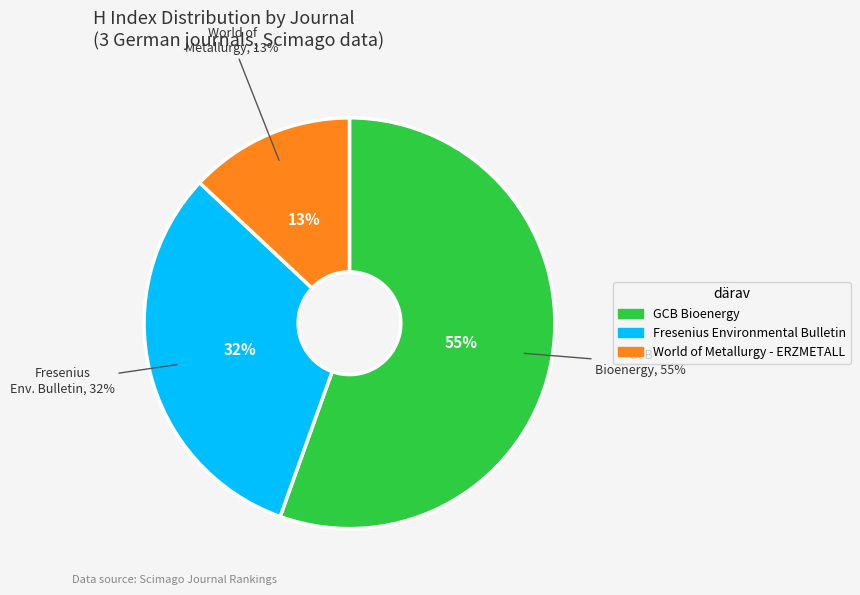

The GCB Bioenergy slice represents 55% of the pie. True or false?

True